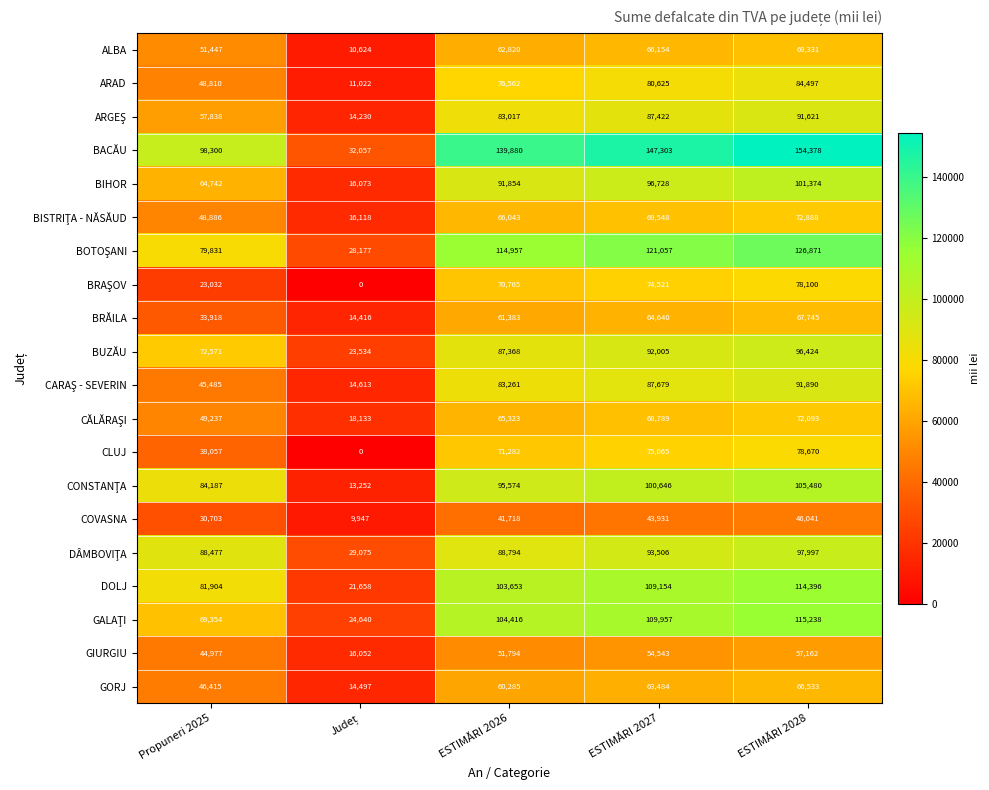

What is the difference between the BUZĂU values at ESTIMĂRI 2026 and Propuneri 2025?

14797